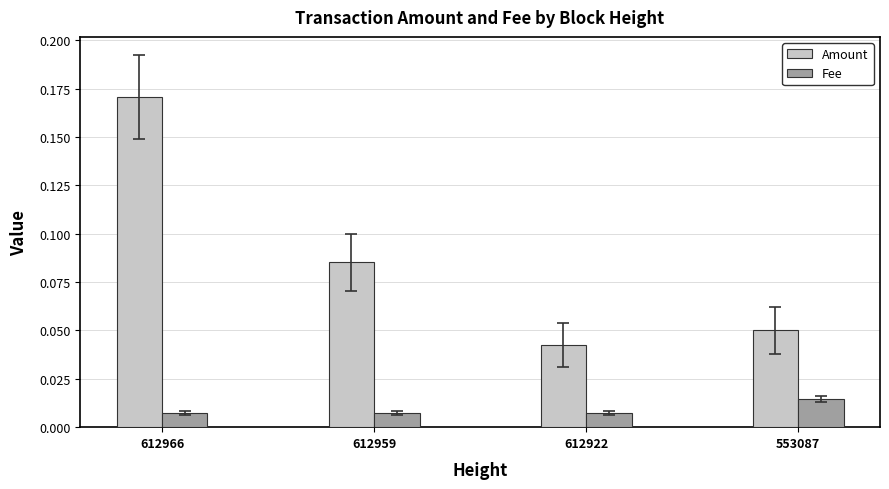

The value of Amount at 612966 is 0.3. True or false?

False